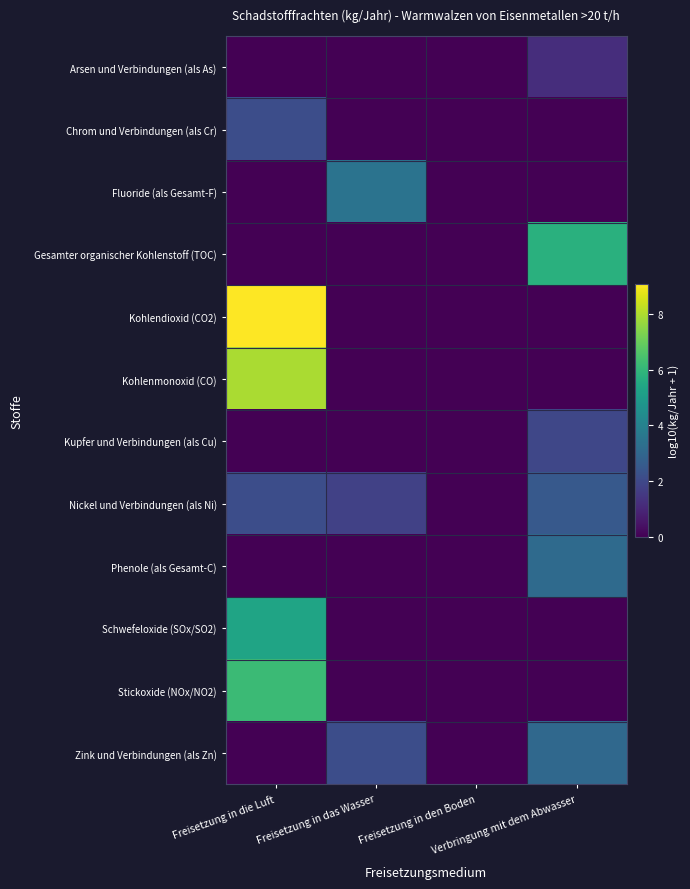

Reading right to left, extract all data points from this chart.

Arsen und Verbindungen (als As): Verbringung mit dem Abwasser=1.2	Freisetzung in den Boden=0.0	Freisetzung in das Wasser=0.0	Freisetzung in die Luft=0.0
Chrom und Verbindungen (als Cr): Verbringung mit dem Abwasser=0.0	Freisetzung in den Boden=0.0	Freisetzung in das Wasser=0.0	Freisetzung in die Luft=2.1
Fluoride (als Gesamt-F): Verbringung mit dem Abwasser=0.0	Freisetzung in den Boden=0.0	Freisetzung in das Wasser=3.5	Freisetzung in die Luft=0.0
Gesamter organischer Kohlenstoff (TOC): Verbringung mit dem Abwasser=5.8	Freisetzung in den Boden=0.0	Freisetzung in das Wasser=0.0	Freisetzung in die Luft=0.0
Kohlendioxid (CO2): Verbringung mit dem Abwasser=0.0	Freisetzung in den Boden=0.0	Freisetzung in das Wasser=0.0	Freisetzung in die Luft=9.1
Kohlenmonoxid (CO): Verbringung mit dem Abwasser=0.0	Freisetzung in den Boden=0.0	Freisetzung in das Wasser=0.0	Freisetzung in die Luft=7.9
Kupfer und Verbindungen (als Cu): Verbringung mit dem Abwasser=1.9	Freisetzung in den Boden=0.0	Freisetzung in das Wasser=0.0	Freisetzung in die Luft=0.0
Nickel und Verbindungen (als Ni): Verbringung mit dem Abwasser=2.5	Freisetzung in den Boden=0.0	Freisetzung in das Wasser=1.7	Freisetzung in die Luft=2.1
Phenole (als Gesamt-C): Verbringung mit dem Abwasser=3.2	Freisetzung in den Boden=0.0	Freisetzung in das Wasser=0.0	Freisetzung in die Luft=0.0
Schwefeloxide (SOx/SO2): Verbringung mit dem Abwasser=0.0	Freisetzung in den Boden=0.0	Freisetzung in das Wasser=0.0	Freisetzung in die Luft=5.3
Stickoxide (NOx/NO2): Verbringung mit dem Abwasser=0.0	Freisetzung in den Boden=0.0	Freisetzung in das Wasser=0.0	Freisetzung in die Luft=6.2
Zink und Verbindungen (als Zn): Verbringung mit dem Abwasser=3.1	Freisetzung in den Boden=0.0	Freisetzung in das Wasser=2.1	Freisetzung in die Luft=0.0